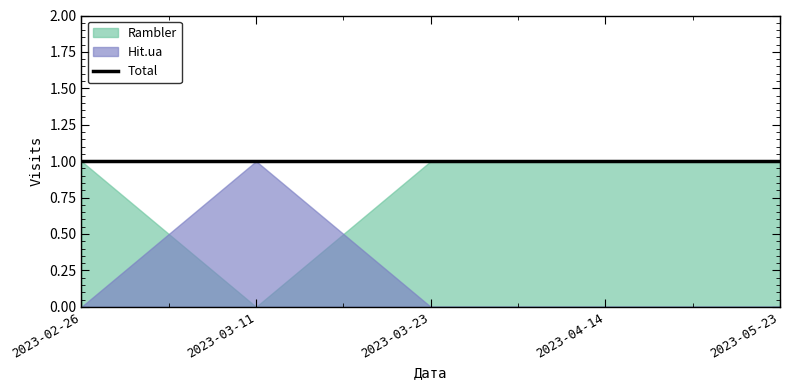

The Hit.ua series shows 0 at 2023-04-14. True or false?

False